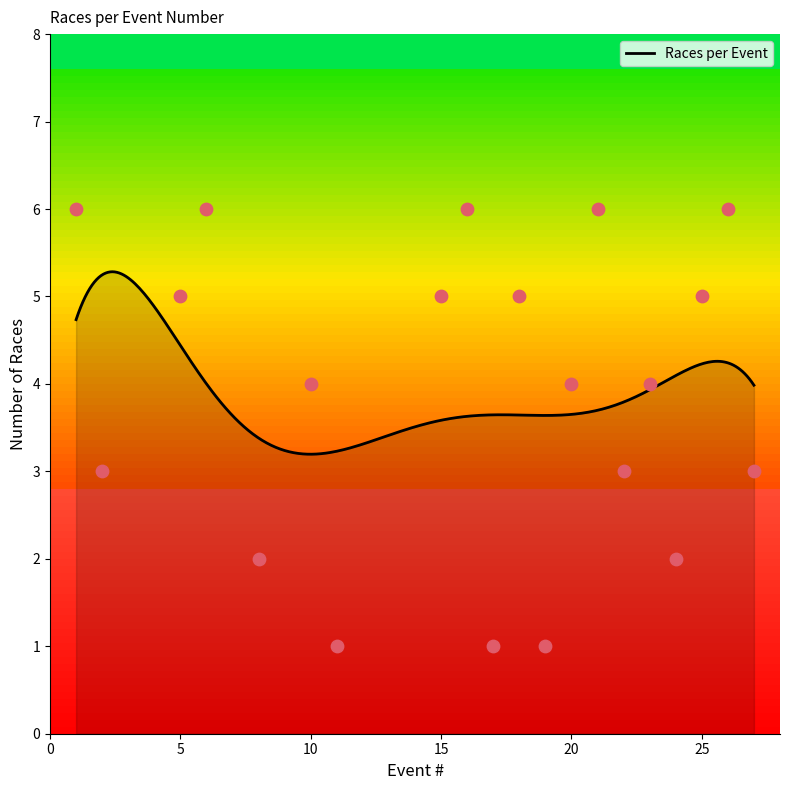

What is the ratio of the value at 23 to the value at 5?

0.8